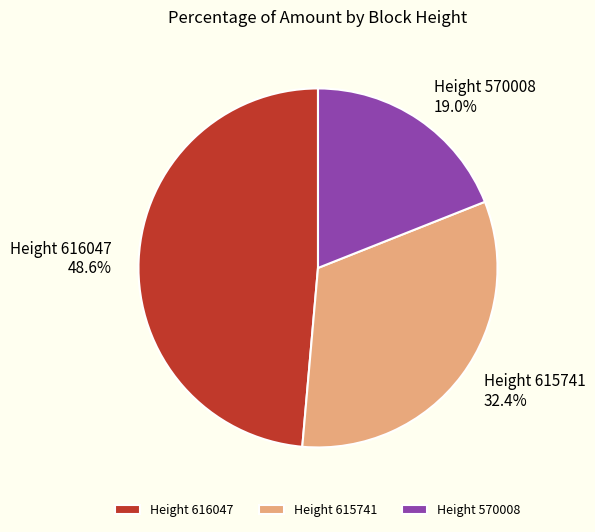

Which has a higher value, Height 616047 or Height 615741?

Height 616047